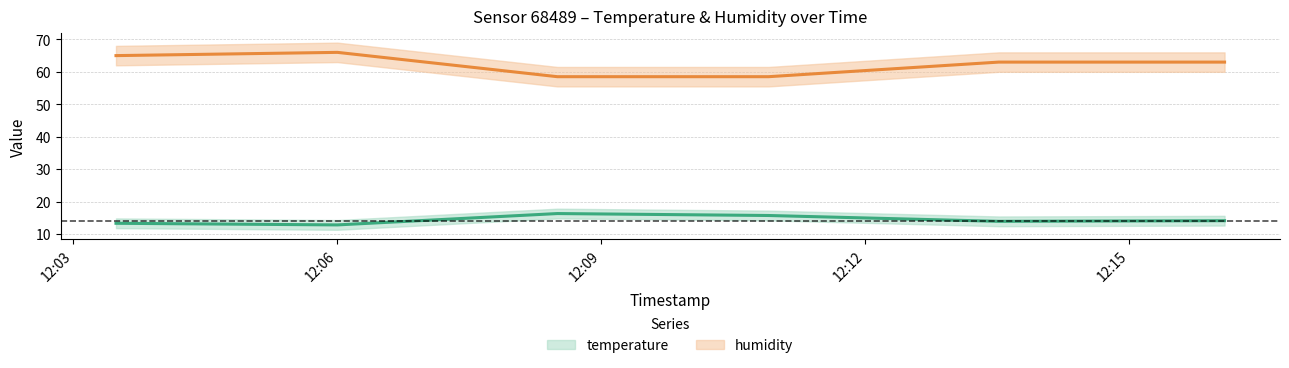

What is the sum of all humidity values?

374.0